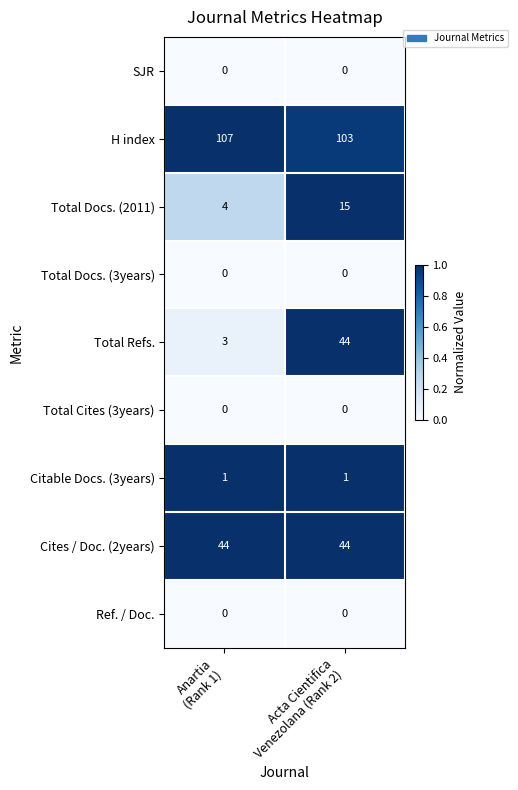

Reading right to left, extract all data points from this chart.

SJR: 0	0
H index: 103	107
Total Docs. (2011): 15	4
Total Docs. (3years): 0	0
Total Refs.: 44	3
Total Cites (3years): 0	0
Citable Docs. (3years): 1	1
Cites / Doc. (2years): 44	44
Ref. / Doc.: 0	0